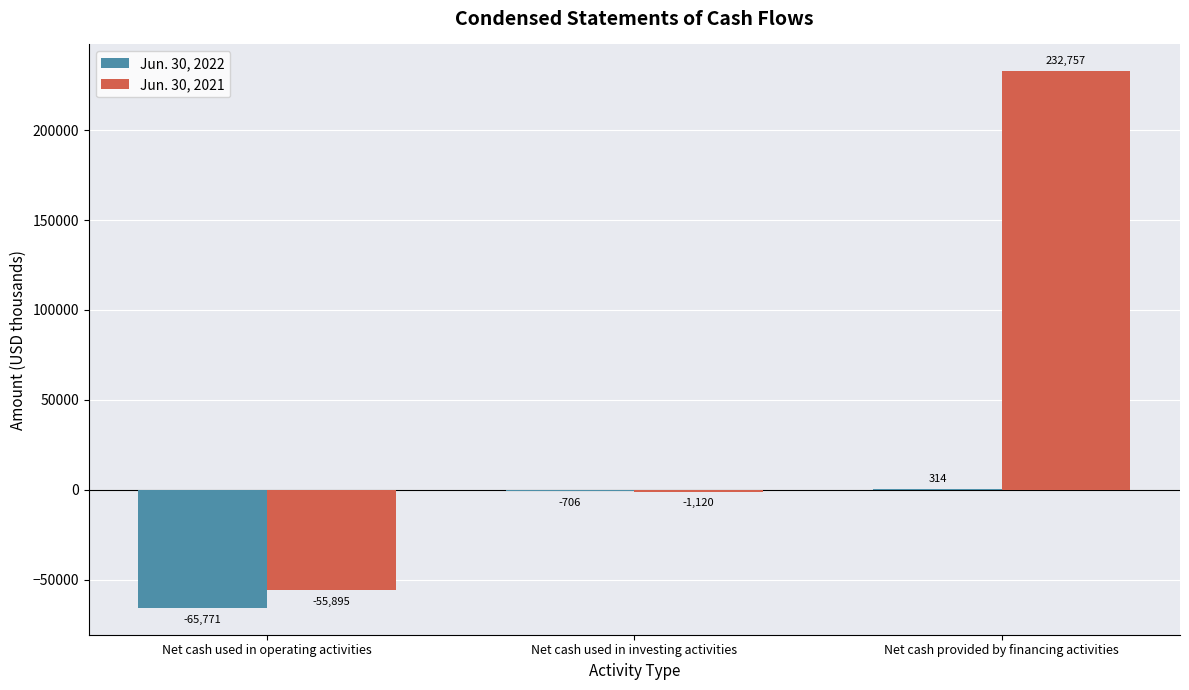

Where is Jun. 30, 2021 nearest to the value 88431?

Net cash used in investing activities